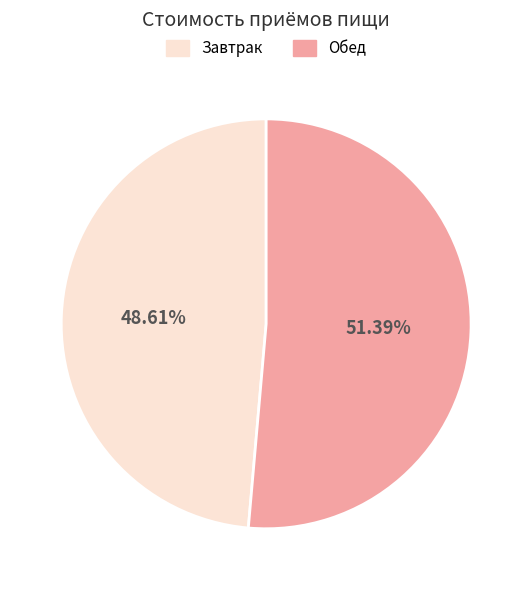

To the nearest percent, what is the difference between the largest and smallest slice percentages?

3%